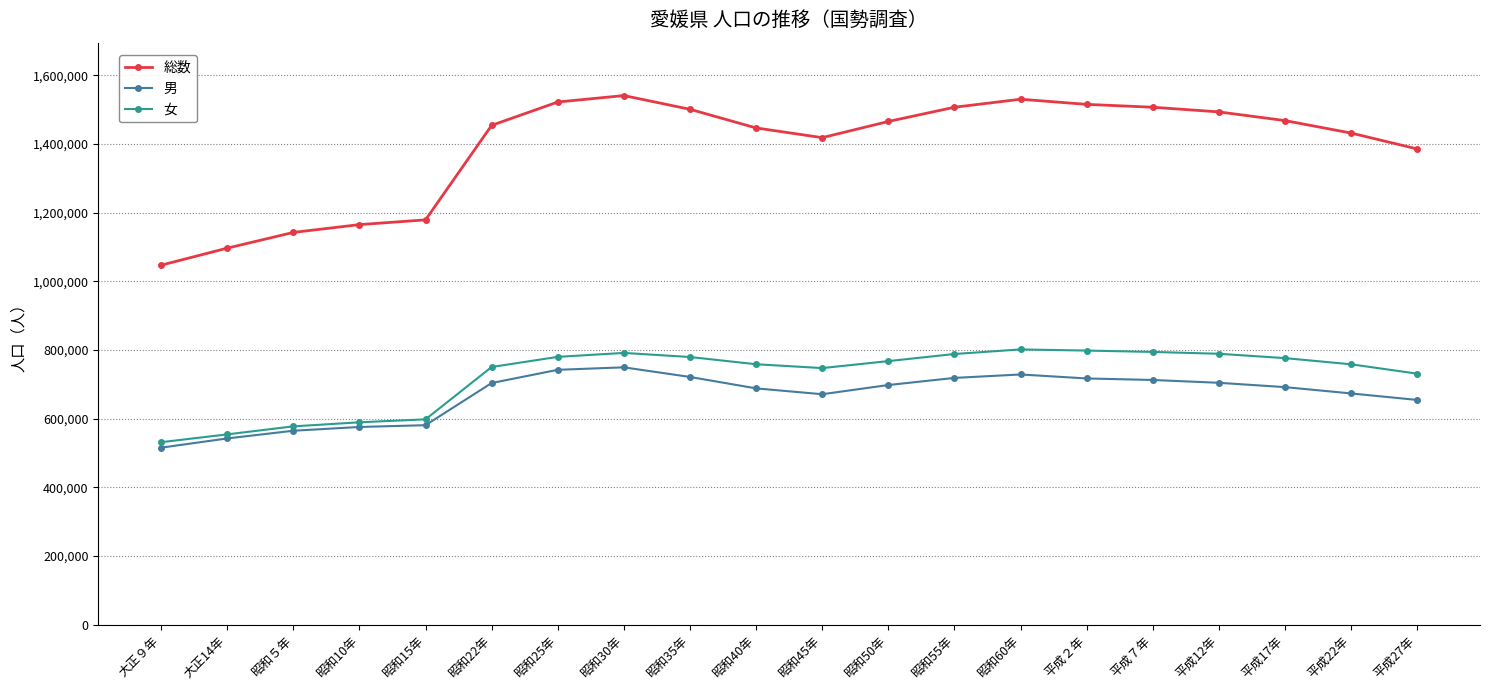

Is it true that 女 equals 458553 at 昭和30年?

False